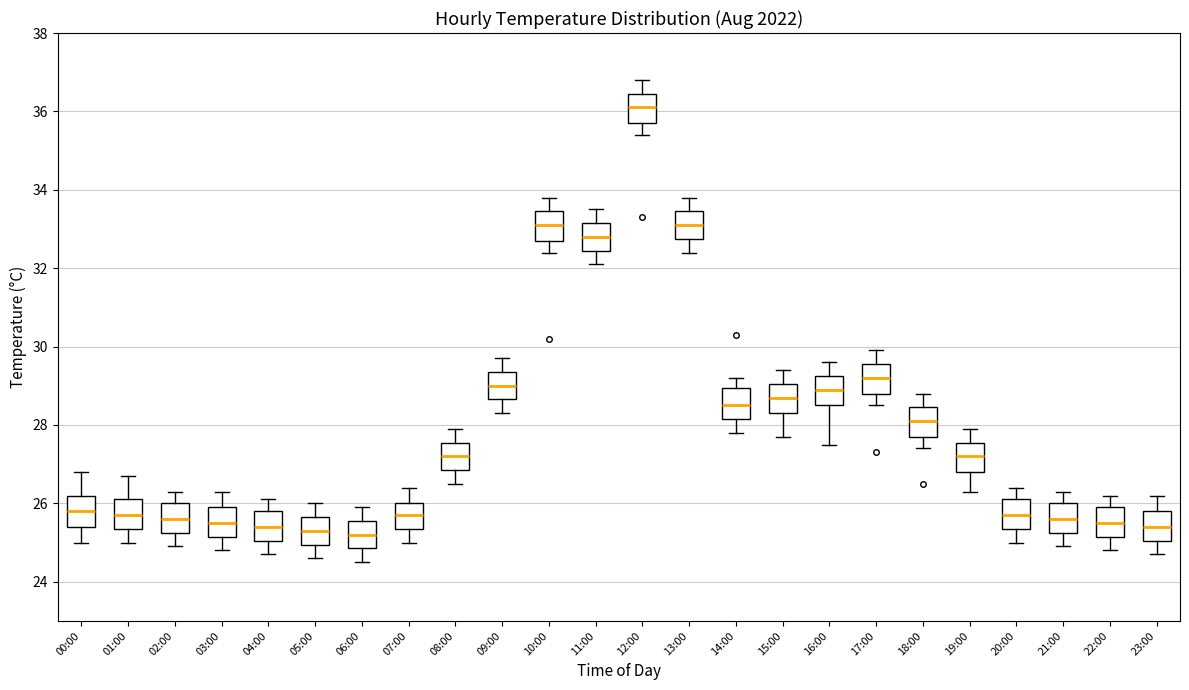

Reading left to right, transcribe this box plot: for each box, give where its median line is, the range the box spans, and where its two whiskers end, as read against the y-axis. The values are not printed on the chart, so give them approximately, as read against the axis.

00:00: median 25.8, box 25.4 to 26.2, whiskers 25.0 to 26.8
01:00: median 25.8, box 25.4 to 26.2, whiskers 25.0 to 26.8
02:00: median 25.6, box 25.2 to 26.0, whiskers 25.0 to 26.4
03:00: median 25.6, box 25.2 to 26.0, whiskers 24.8 to 26.4
04:00: median 25.4, box 25.0 to 25.8, whiskers 24.8 to 26.2
05:00: median 25.4, box 25.0 to 25.6, whiskers 24.6 to 26.0
06:00: median 25.2, box 24.8 to 25.6, whiskers 24.6 to 26.0
07:00: median 25.8, box 25.4 to 26.0, whiskers 25.0 to 26.4
08:00: median 27.2, box 26.8 to 27.6, whiskers 26.6 to 28.0
09:00: median 29.0, box 28.6 to 29.4, whiskers 28.4 to 29.8
10:00: median 33.2, box 32.8 to 33.4, whiskers 32.4 to 33.8
11:00: median 32.8, box 32.4 to 33.2, whiskers 32.2 to 33.6
12:00: median 36.2, box 35.8 to 36.4, whiskers 35.4 to 36.8
13:00: median 33.2, box 32.8 to 33.4, whiskers 32.4 to 33.8
14:00: median 28.6, box 28.2 to 29.0, whiskers 27.8 to 29.2
15:00: median 28.8, box 28.4 to 29.0, whiskers 27.8 to 29.4
16:00: median 29.0, box 28.6 to 29.2, whiskers 27.6 to 29.6
17:00: median 29.2, box 28.8 to 29.6, whiskers 28.6 to 30.0
18:00: median 28.2, box 27.8 to 28.4, whiskers 27.4 to 28.8
19:00: median 27.2, box 26.8 to 27.6, whiskers 26.4 to 28.0
20:00: median 25.8, box 25.4 to 26.2, whiskers 25.0 to 26.4
21:00: median 25.6, box 25.2 to 26.0, whiskers 25.0 to 26.4
22:00: median 25.6, box 25.2 to 26.0, whiskers 24.8 to 26.2
23:00: median 25.4, box 25.0 to 25.8, whiskers 24.8 to 26.2